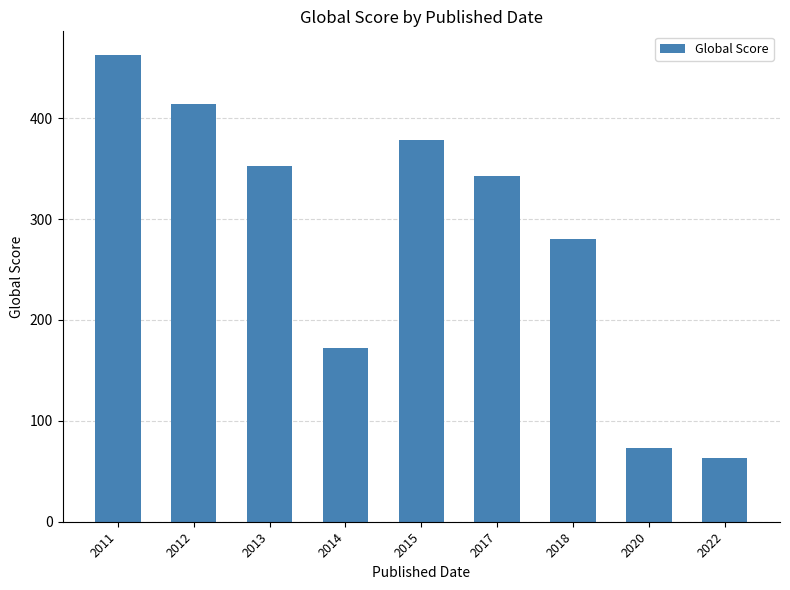

What is the sum of all values?

2539